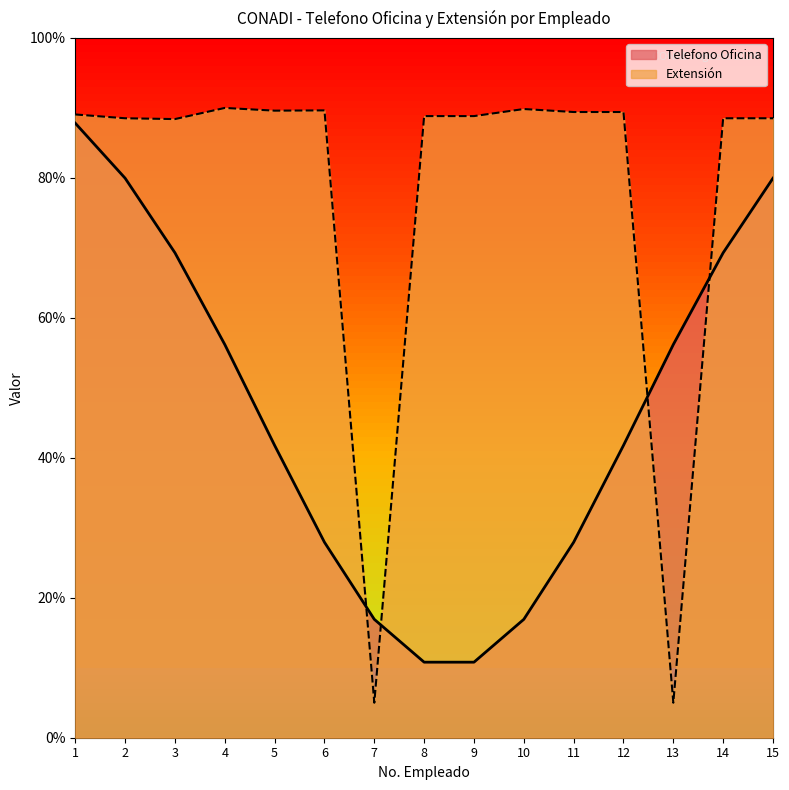

What is the difference between the maximum and minimum values?

85.0